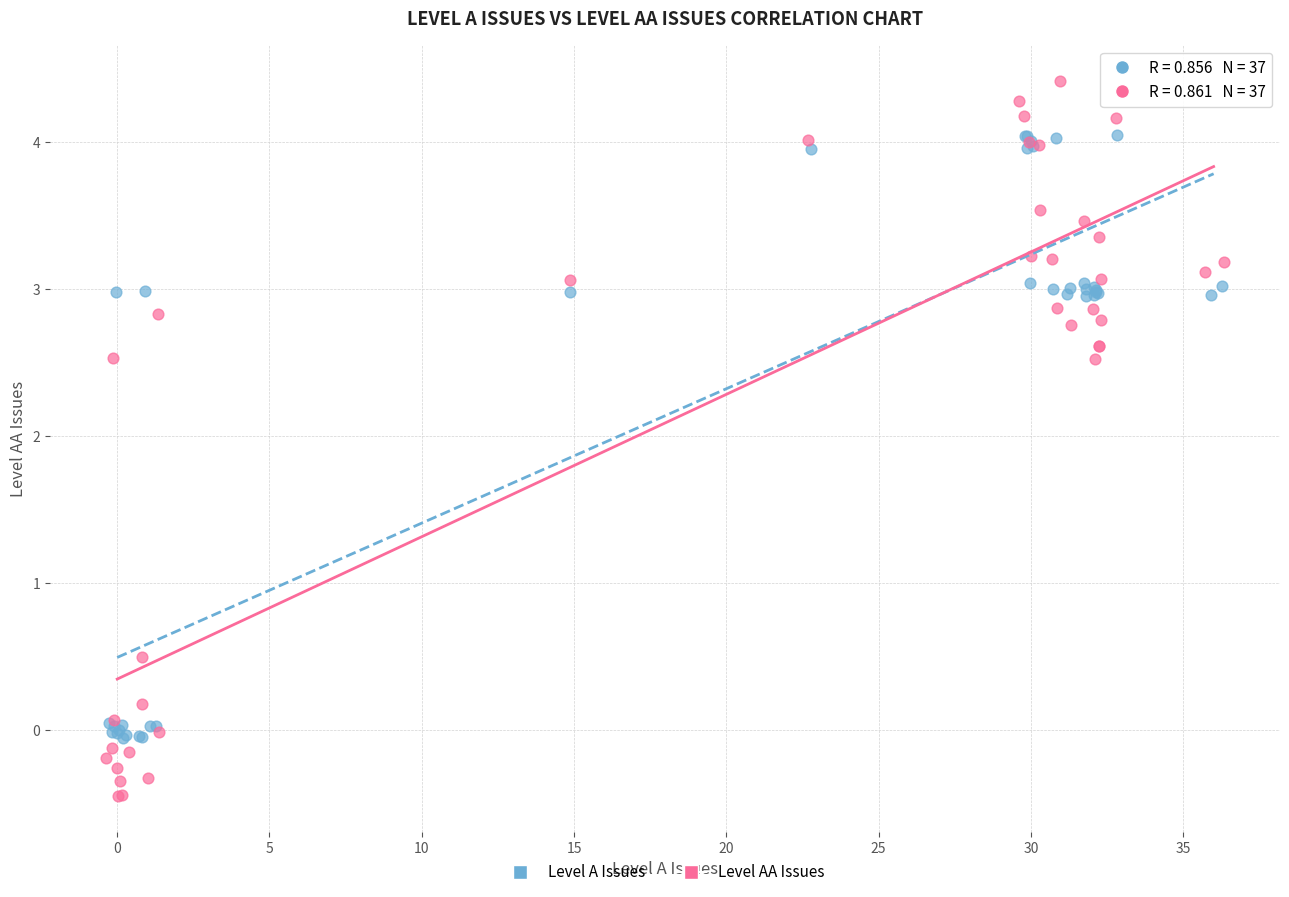

Which series has the widest spread of Y values?

Level AA Issues